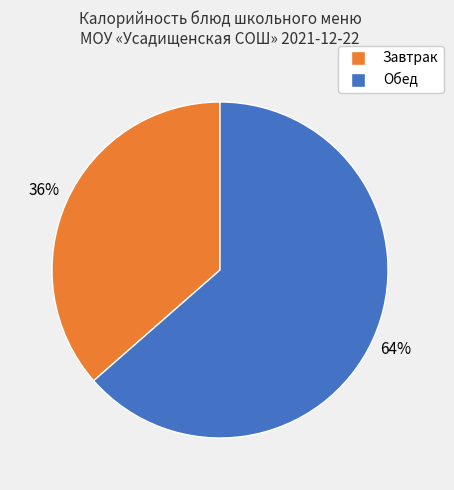

To the nearest percent, what is the average slice percentage?

50%